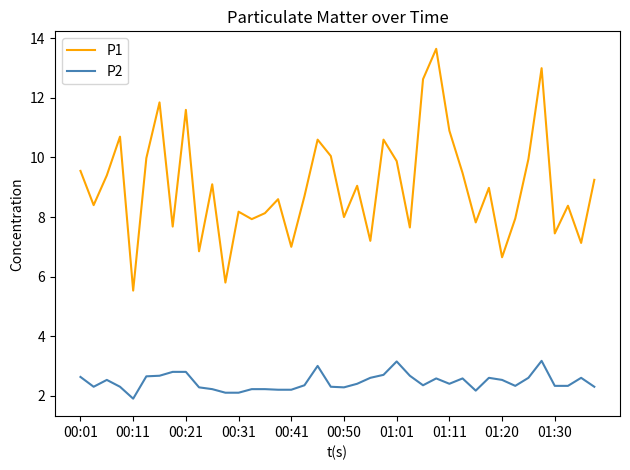

List the series in order of their peak value, lowest first.

P2, P1